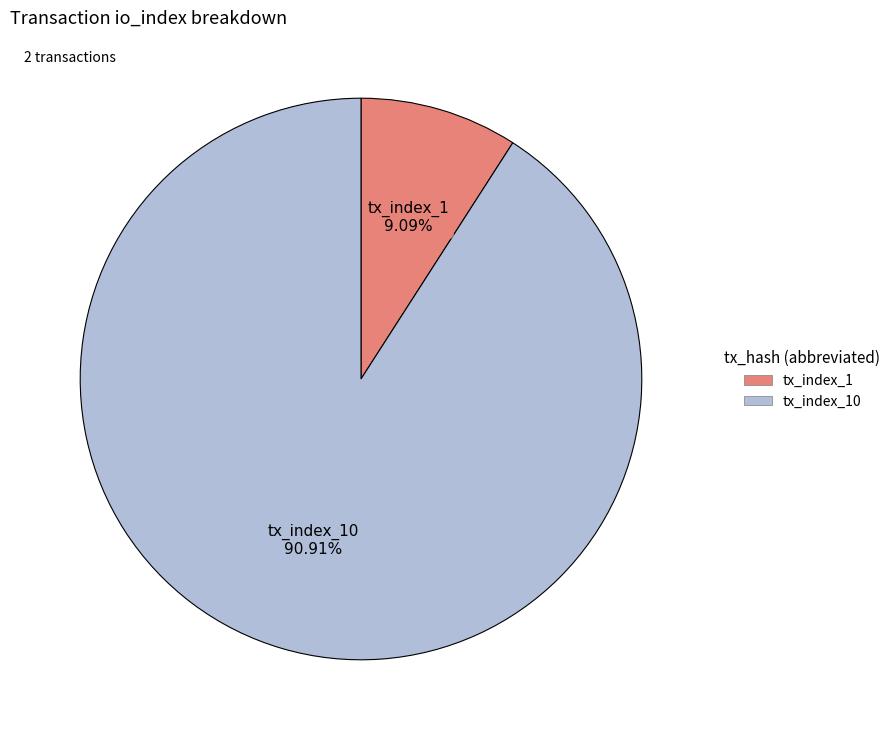

Does any single category account for the majority?

Yes